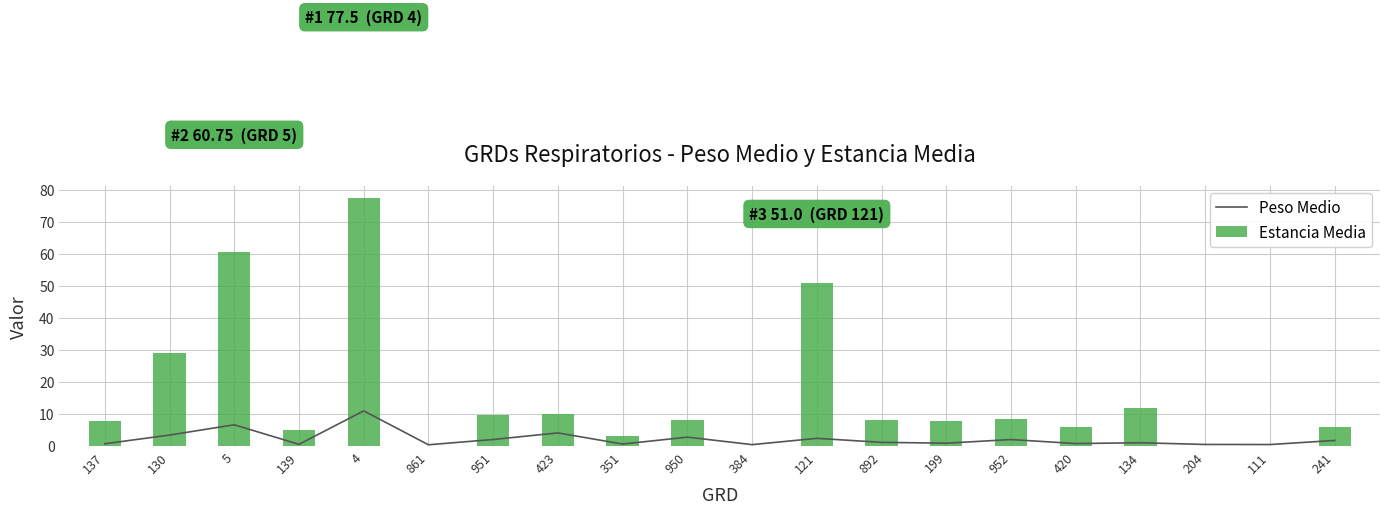

True or false: Estancia Media has a value of 0.1 at 384.

True